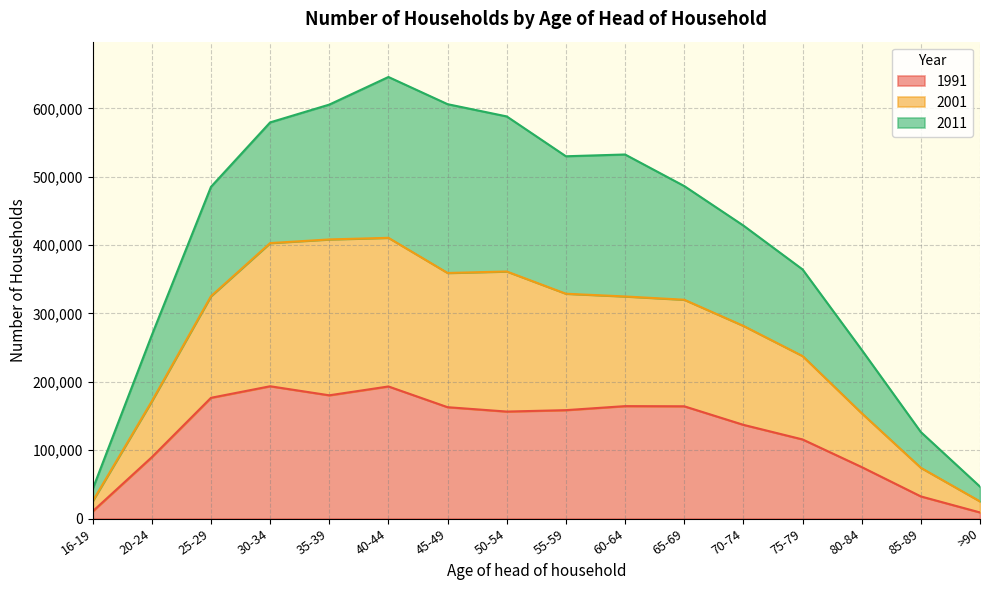

What is the sum of the 1991 values at 75-79 and 65-69?

279886